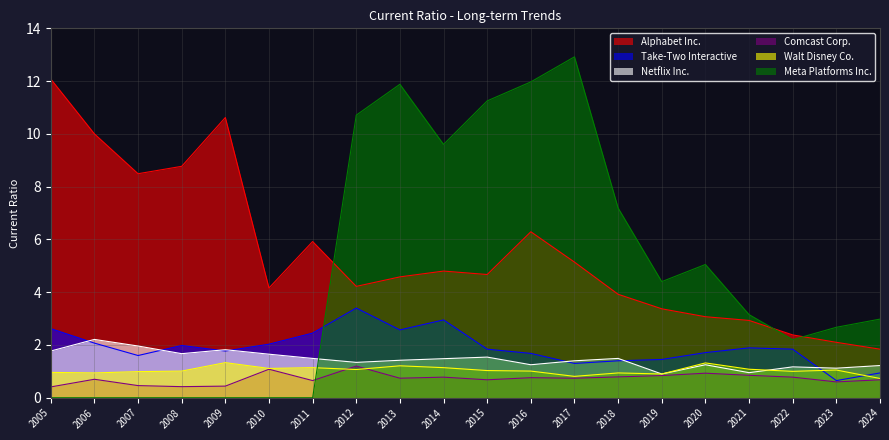

What is the total value across all series at 2007?

13.5